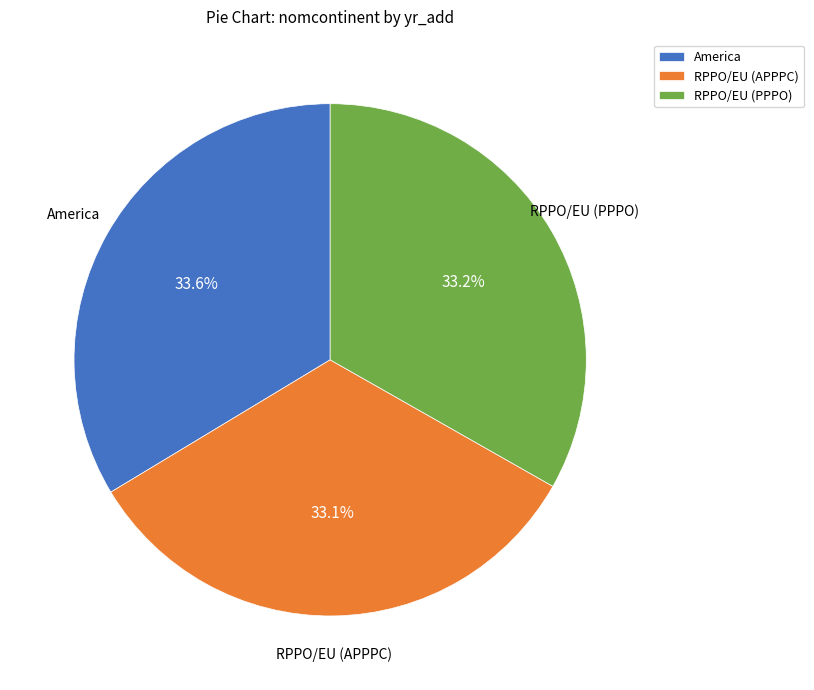

To the nearest percent, what is the difference between the largest and smallest slice percentages?

1%